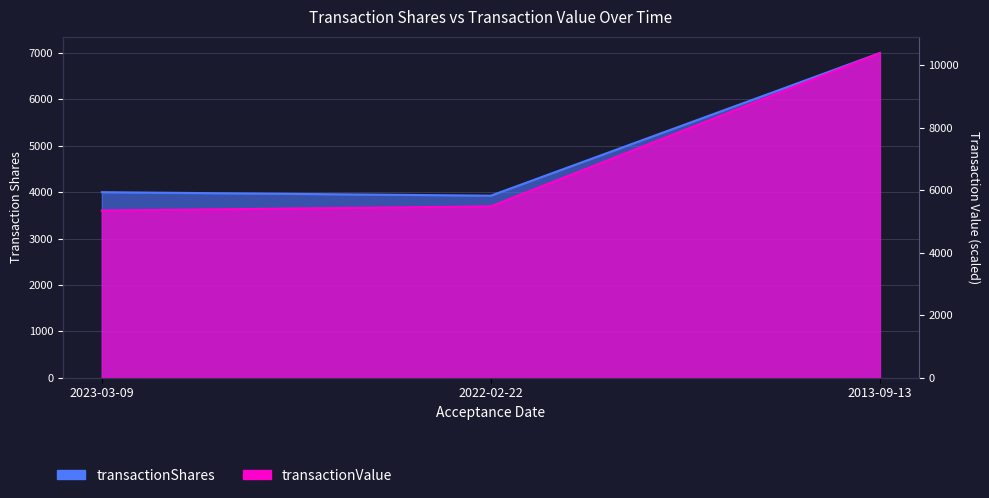

How many lines are shown in the chart?

2